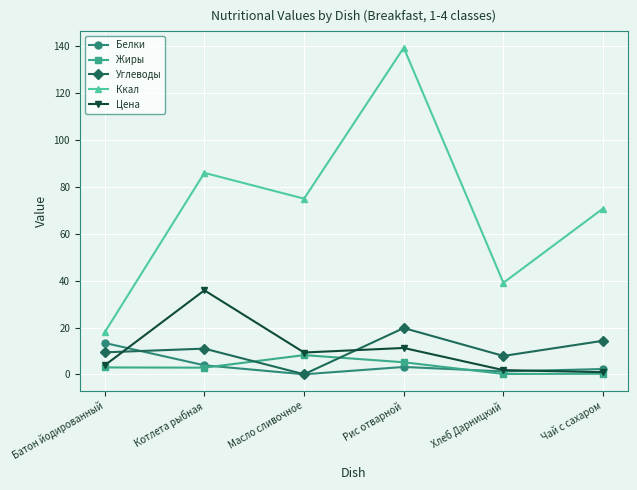

At which label does Жиры reach its peak?

Масло сливочное